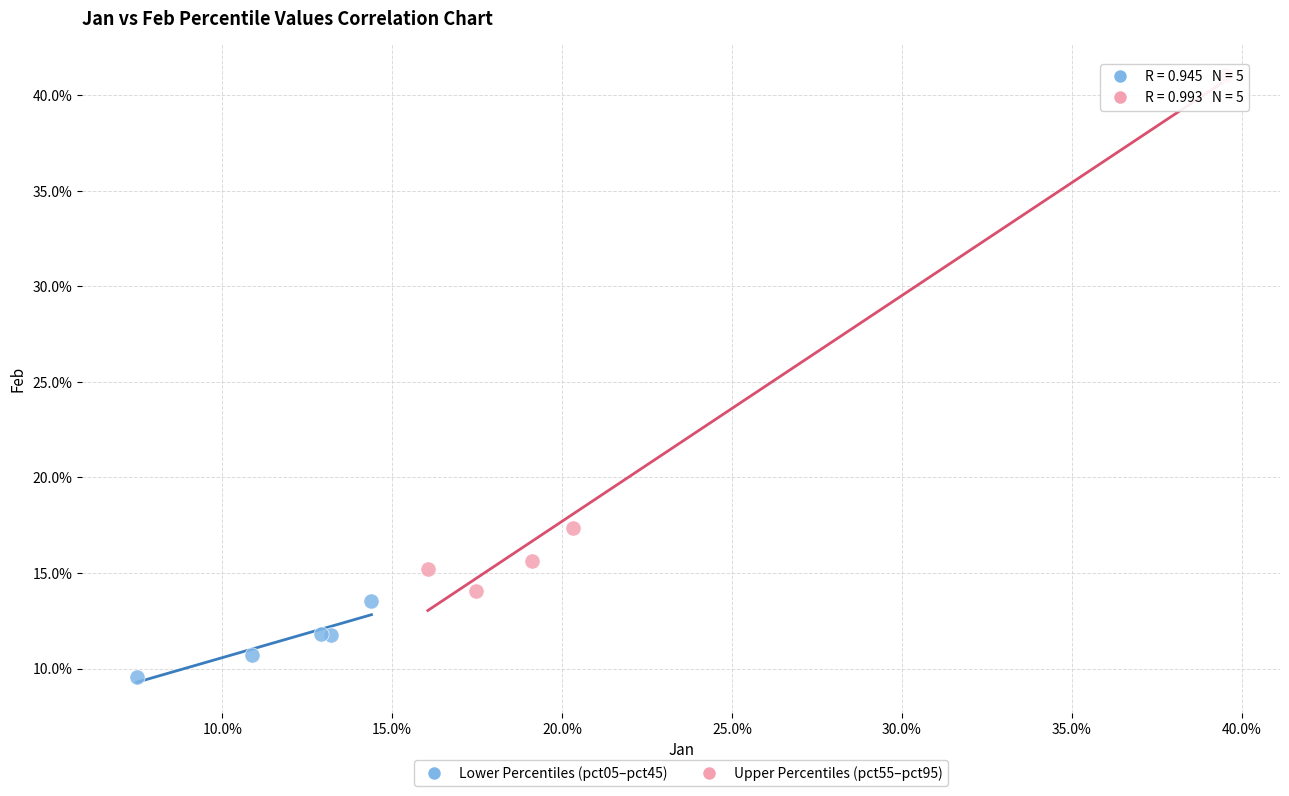

Which series contains the lowest Y value?

Lower Percentiles (pct05–pct45)